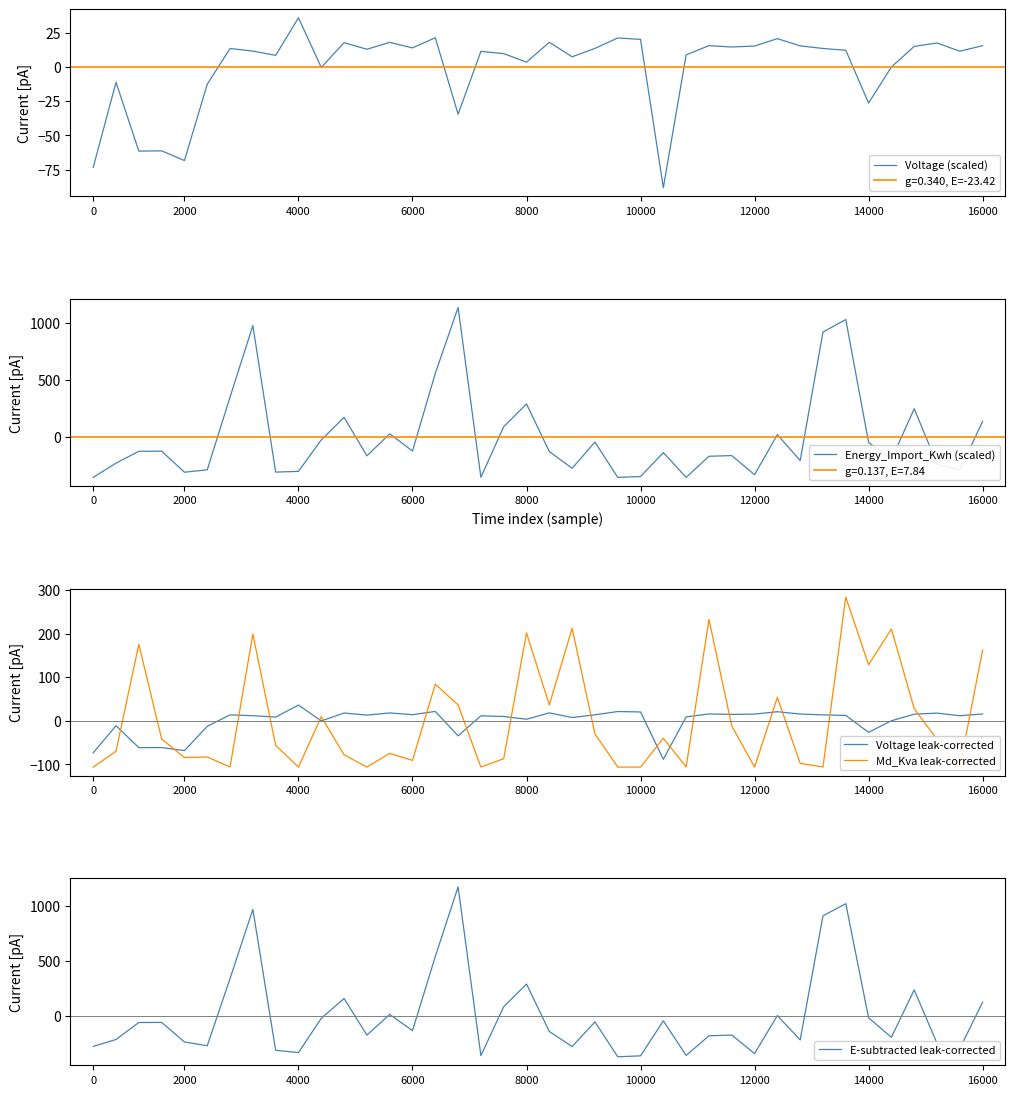

Count the number of data series in this chart.

5